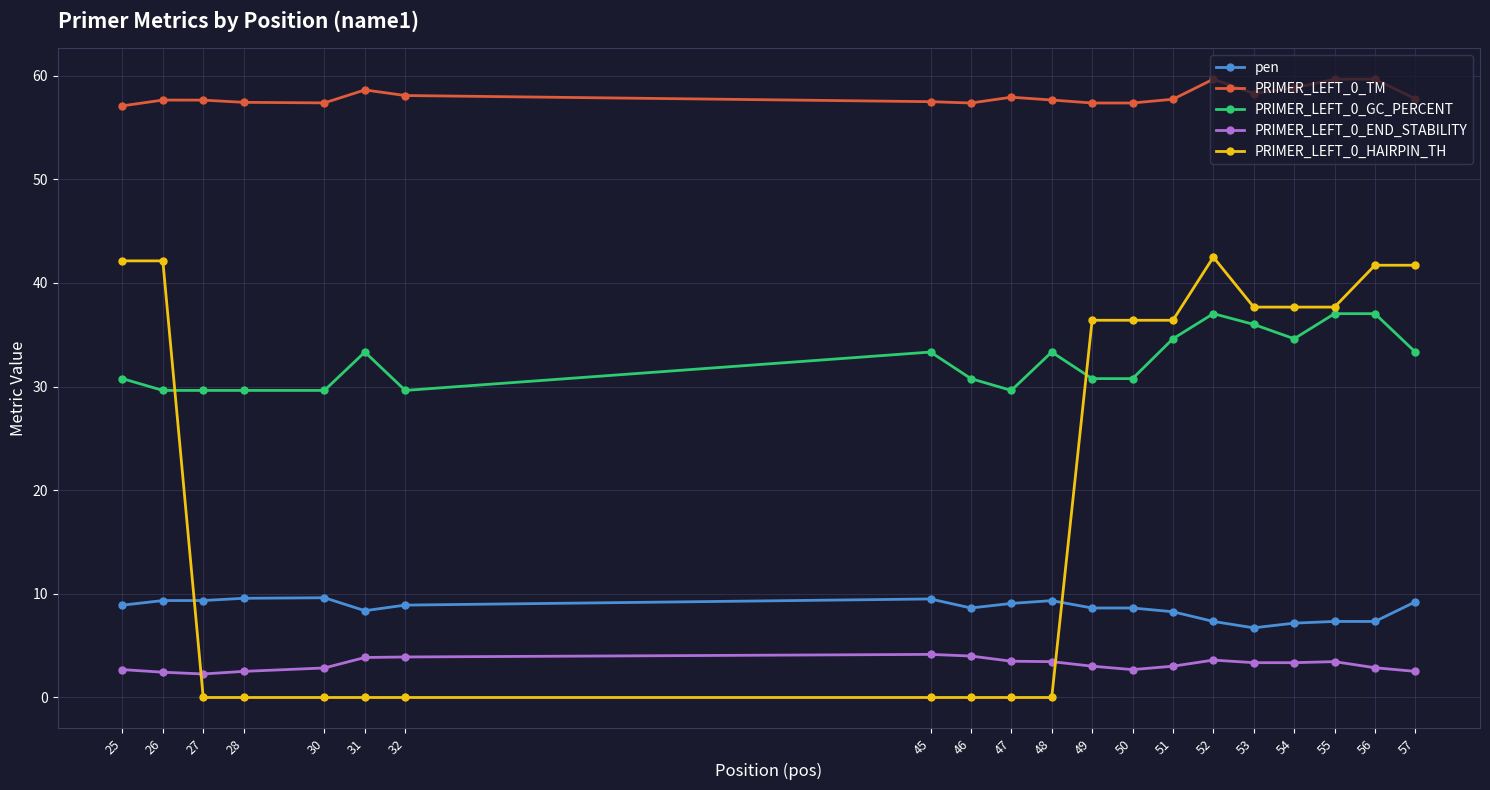

What is the difference between the highest and lowest values at 55?

56.2